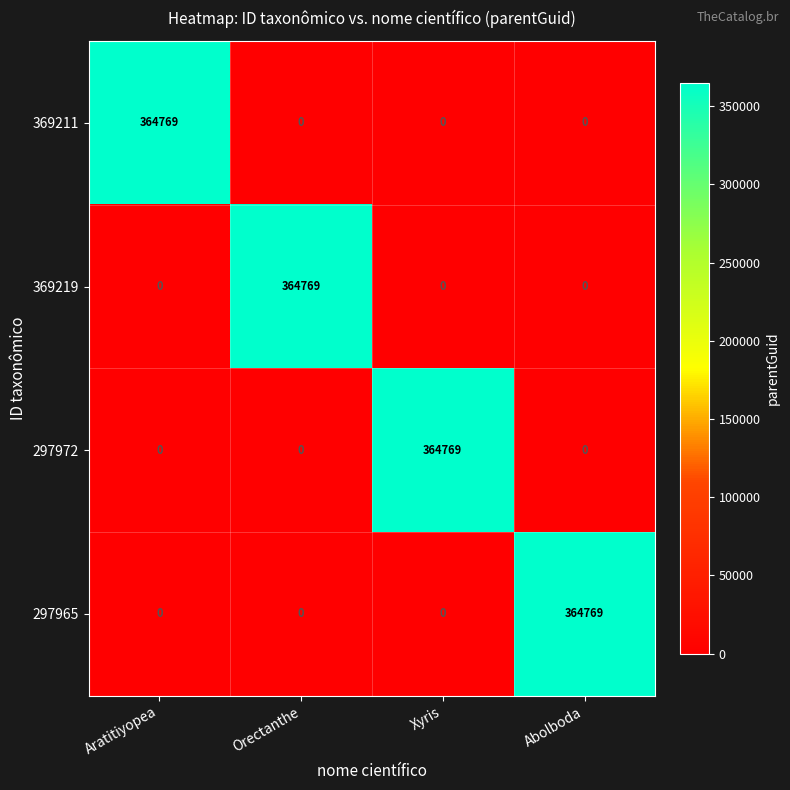

True or false: 369219 has a value of 192832 at Abolboda.

False